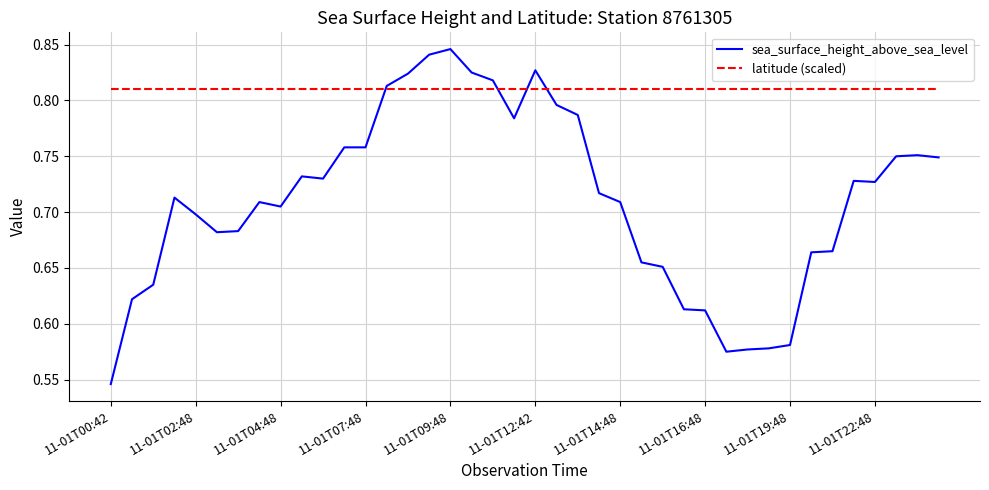

Which series has the largest total across all categories?

latitude (scaled)